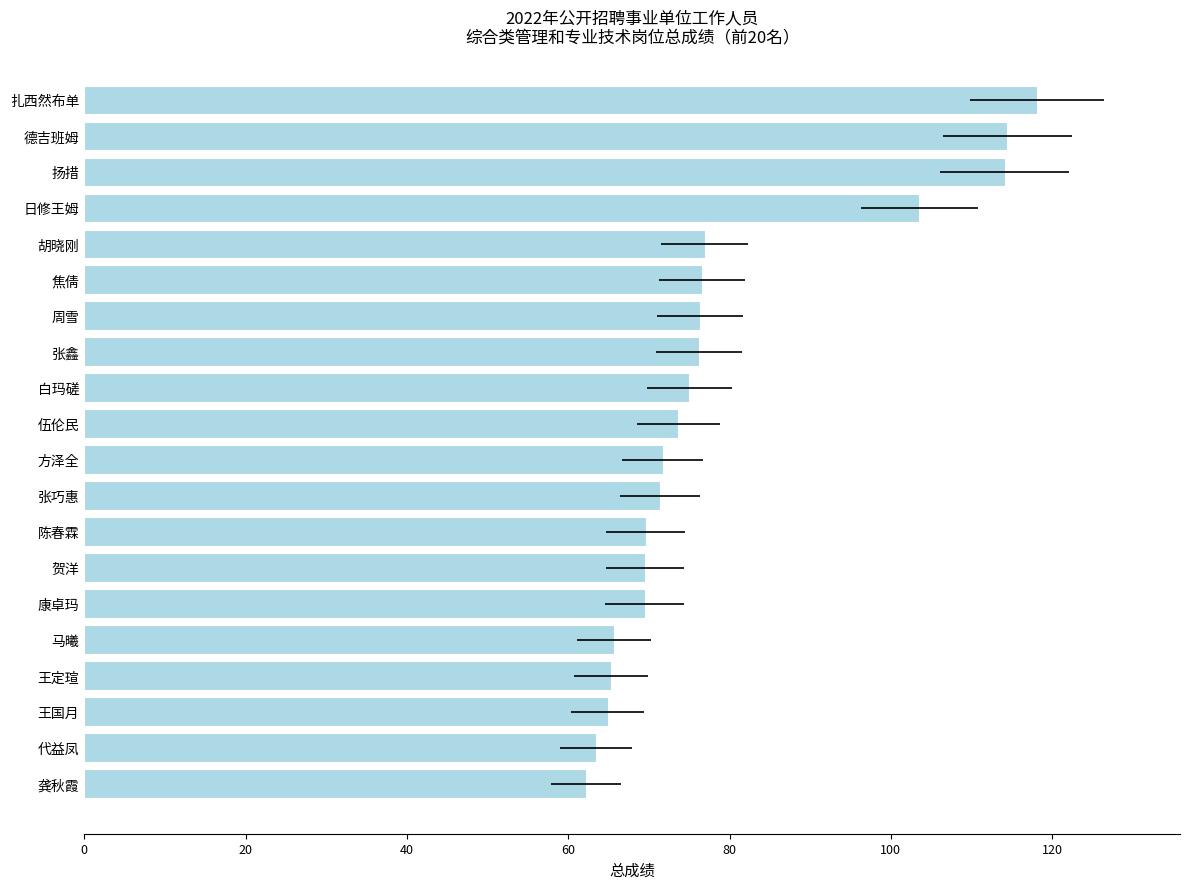

Reading left to right, list all the values displayed in this chart.

62.2	63.5	64.9	65.3	65.7	69.5	69.5	69.6	71.4	71.7	73.6	75.0	76.2	76.3	76.6	76.9	103.5	114.1	114.4	118.1